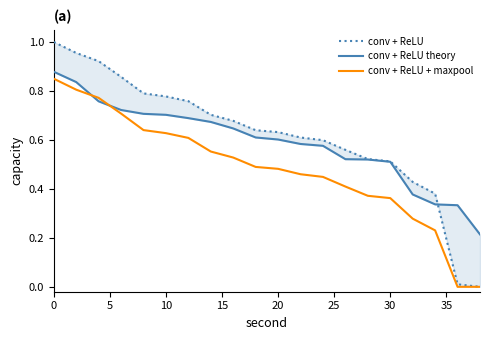

True or false: conv + ReLU and conv + ReLU + maxpool cross at least once.

False